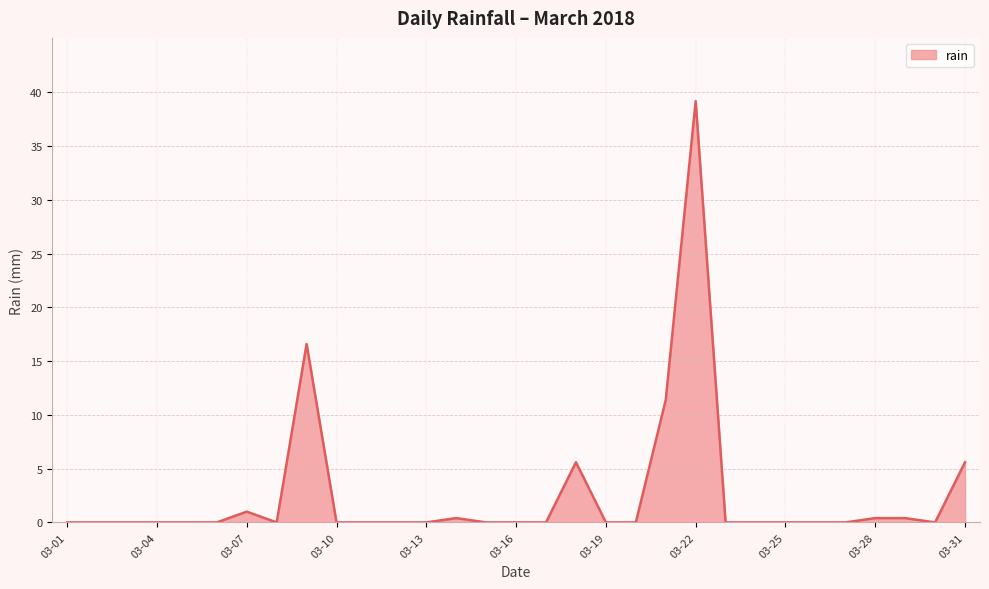

Reading right to left, list all the values displayed in this chart.

5.6	0.0	0.4	0.4	0.0	0.0	0.0	0.0	0.0	39.2	11.4	0.0	0.0	5.6	0.0	0.0	0.0	0.4	0.0	0.0	0.0	0.0	16.6	0.0	1.0	0.0	0.0	0.0	0.0	0.0	0.0